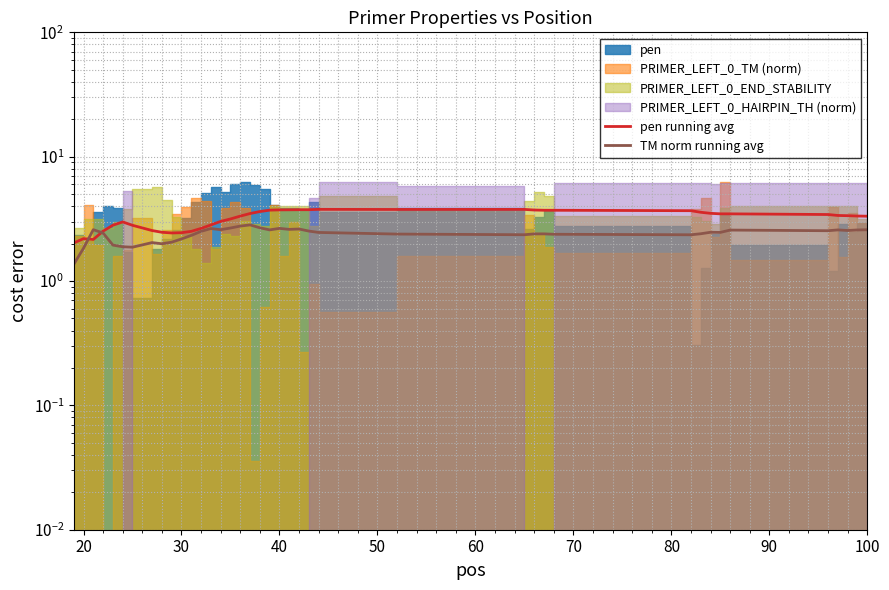

At which category is the sum across all series the highest?

40